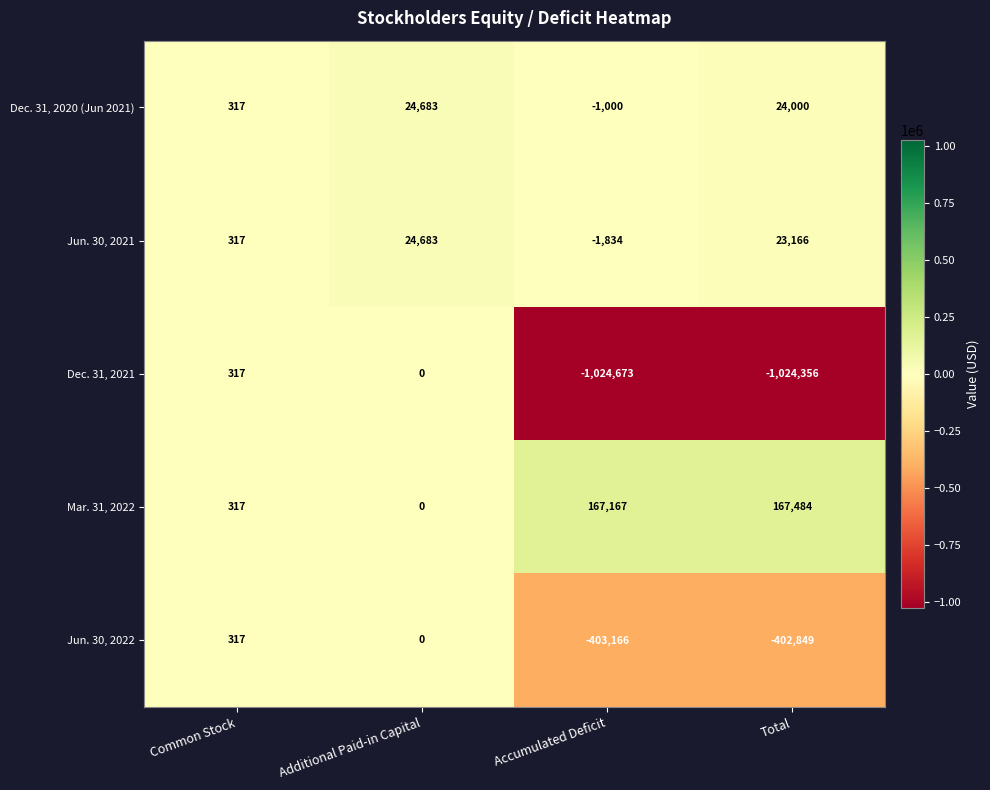

What is the sum of the Jun. 30, 2022 values at Total and Additional Paid-in Capital?

-402849